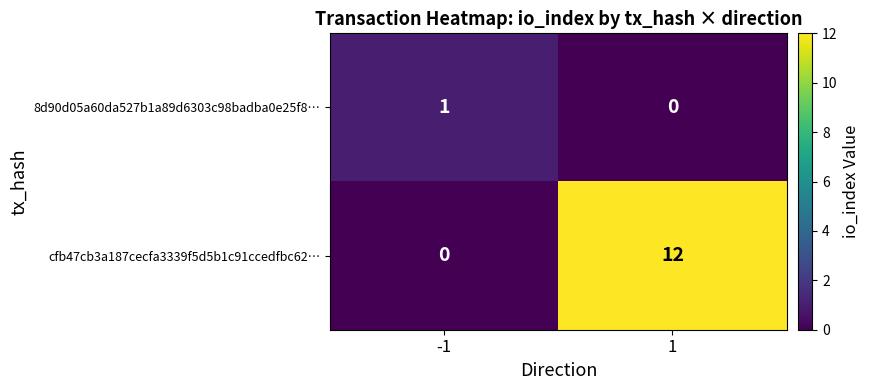

Read the cfb47cb3a187cecfa3339f5d5b1c91ccedfbc62… value at 1, to the nearest 5.

10